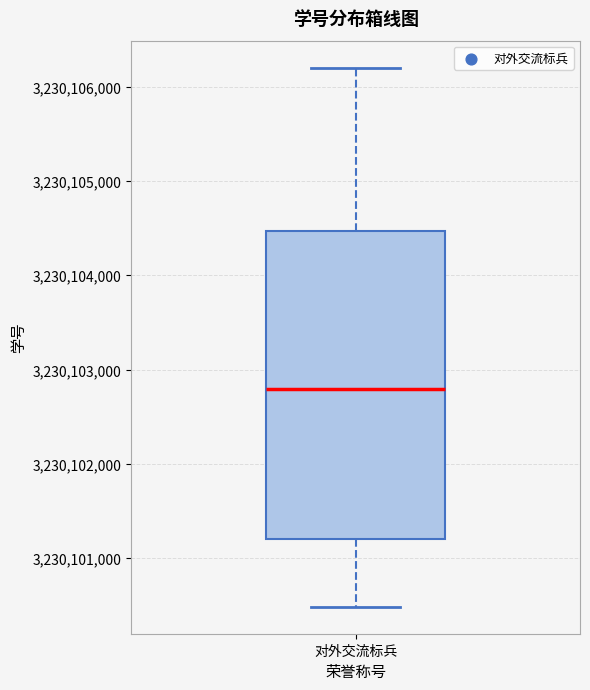

Transcribe this box plot: give where the median line is, the range the box spans, and where the two whiskers end, as read against the y-axis. The values are not printed on the chart, so give them approximately, as read against the axis.

median 3230102800, box 3230101200 to 3230104500, whiskers 3230100500 to 3230106200